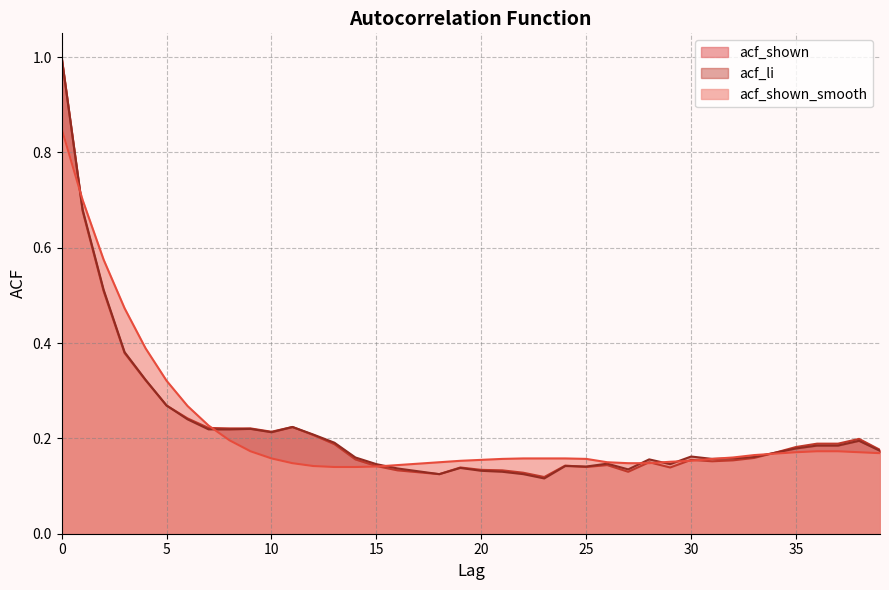

True or false: acf_shown_smooth and acf_li intersect in this chart.

True